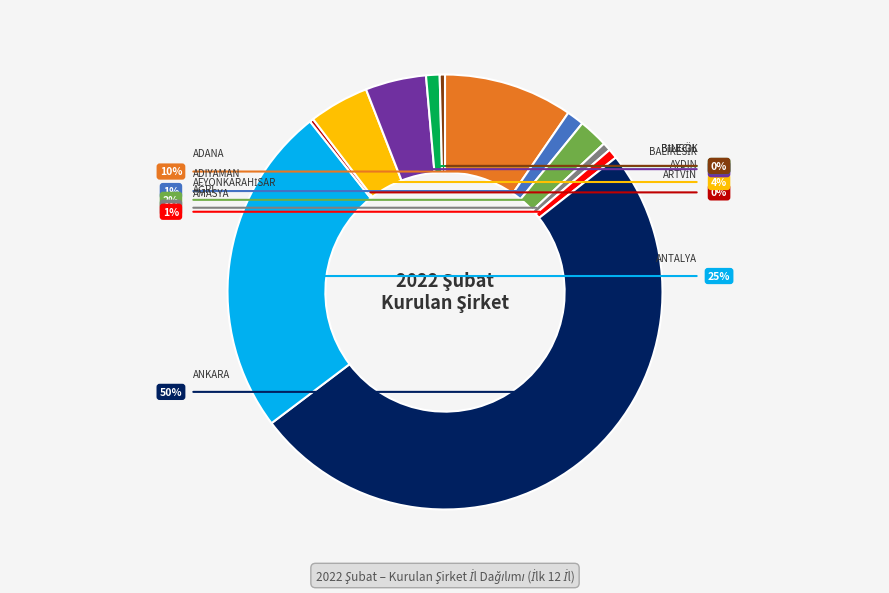

What is the smallest slice in the pie chart?

ARTVİN